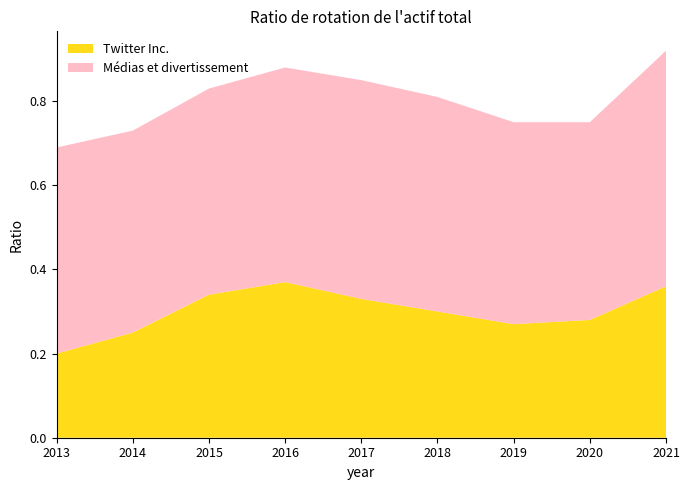

The Twitter Inc. series shows 0.2 at 2013. True or false?

True